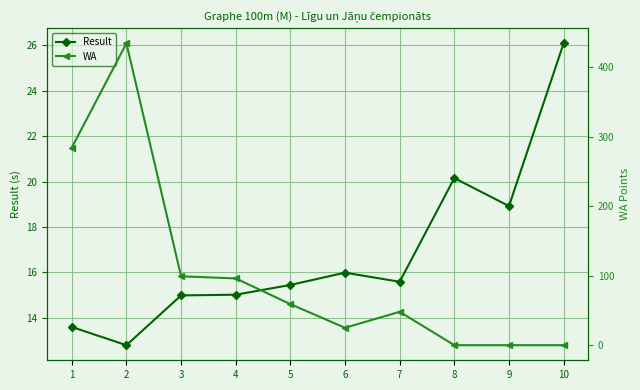

How many data points in WA are above 59?

4